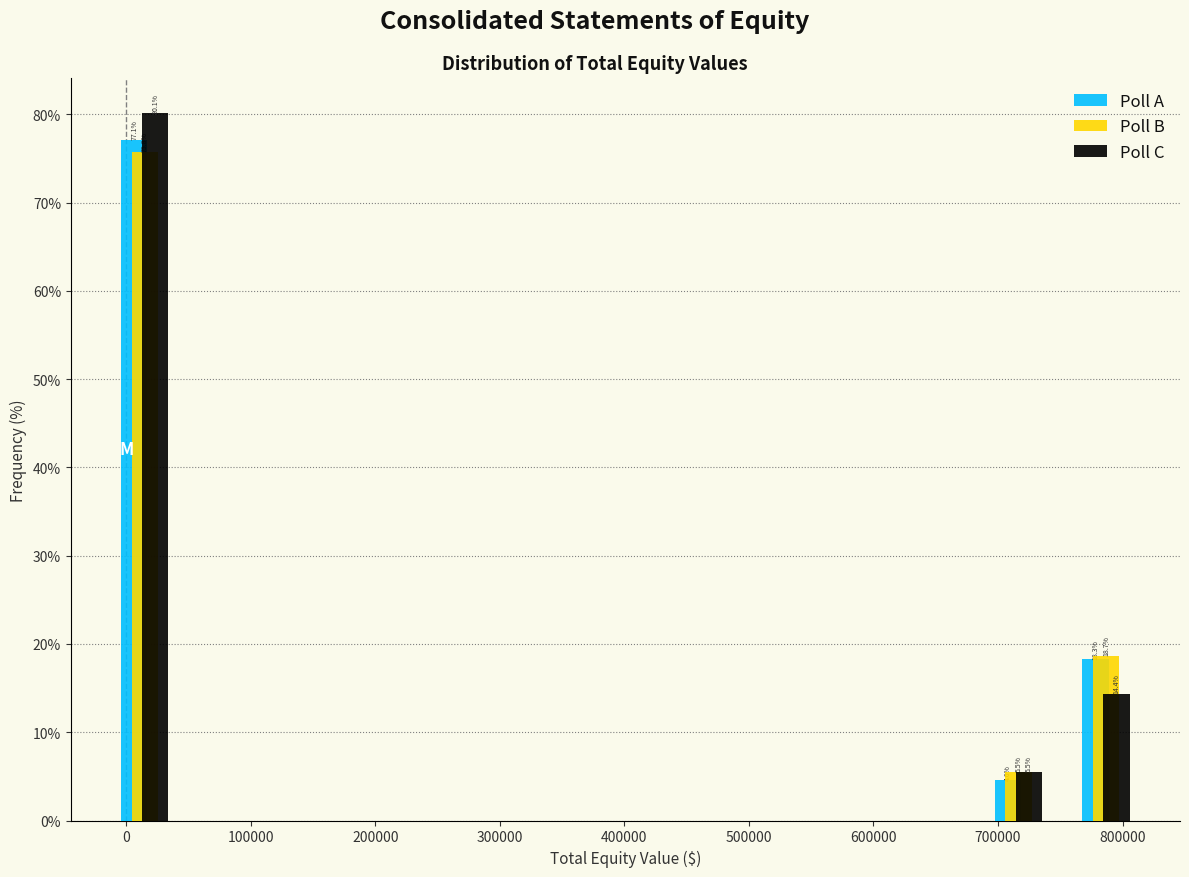

In the Poll B series, which range on the x-axis has the tallest bar?

-20000 to 50000